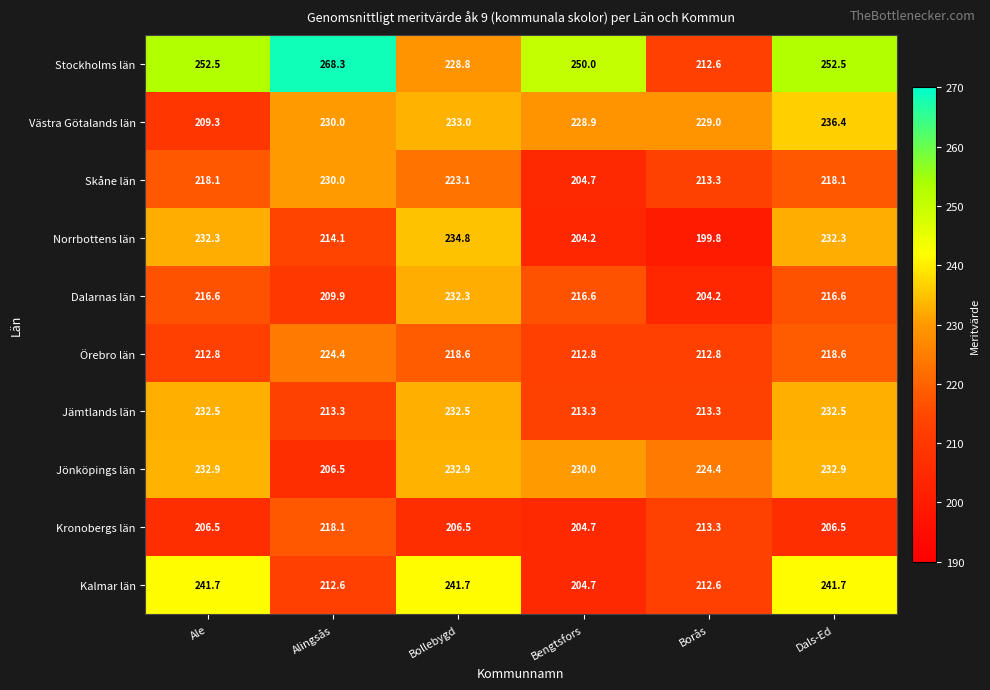

Is it true that Jämtlands län equals 386.7 at Ale?

False